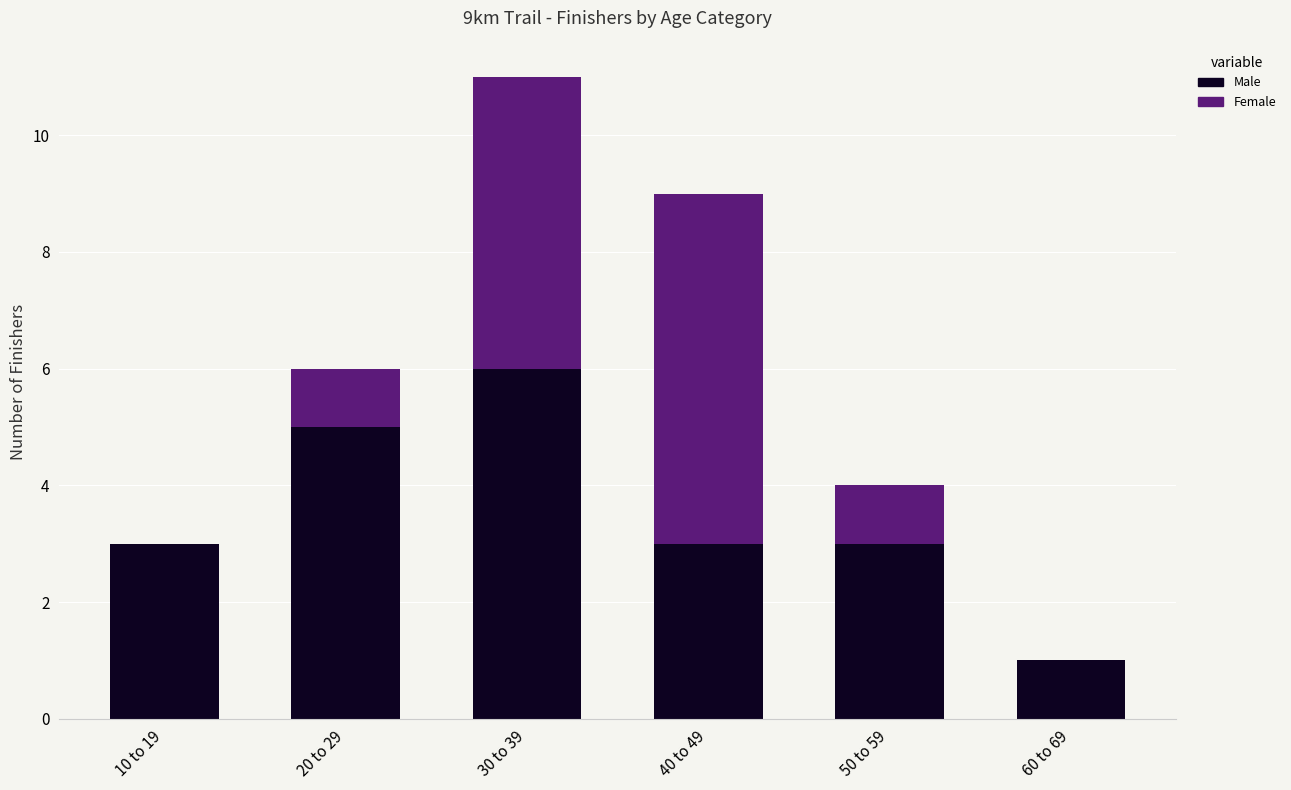

What is the sum of the Male values at 20 to 29 and 60 to 69?

6